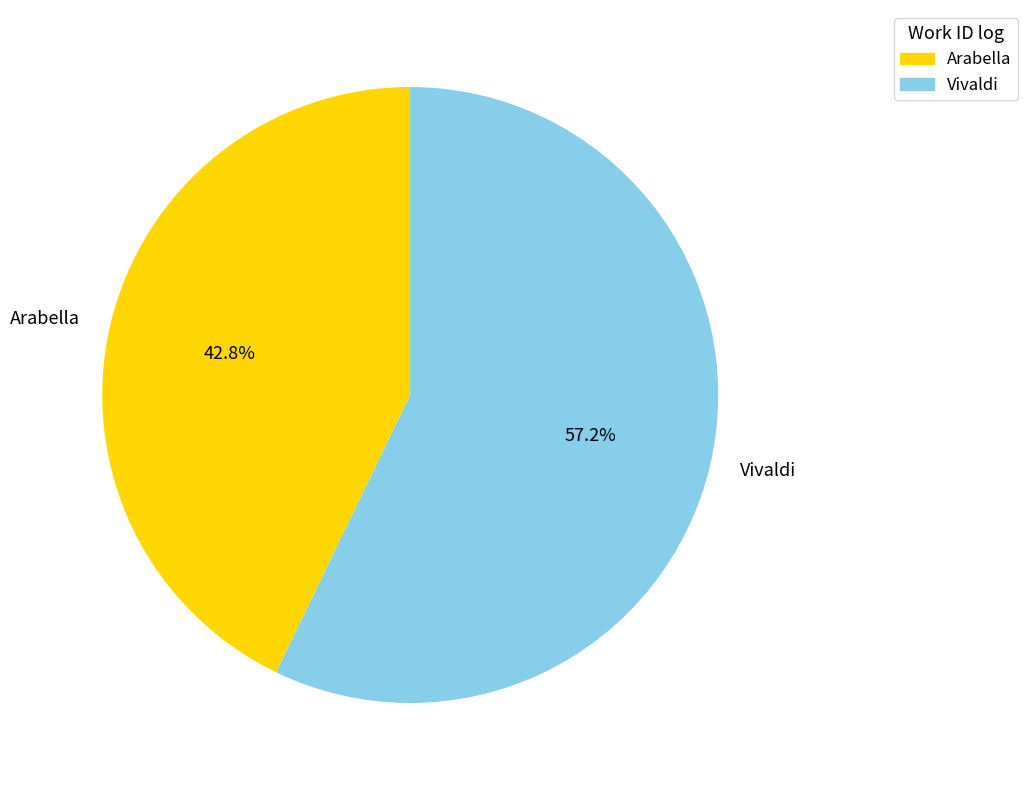

What is the majority slice?

Vivaldi